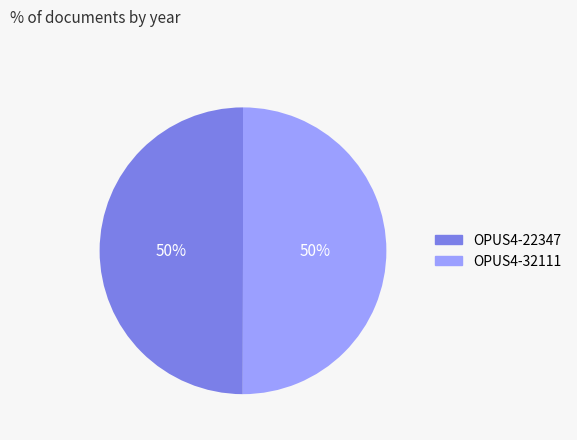

What percentage is the OPUS4-32111 slice, to the nearest percent?

50%